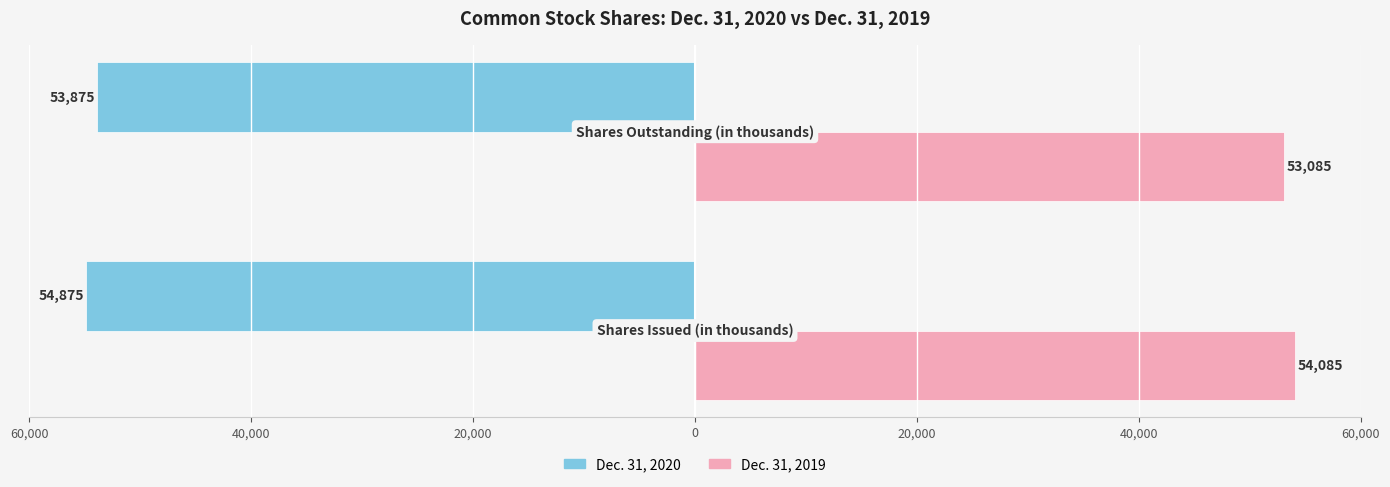

What are all the series names shown in the legend?

Dec. 31, 2020, Dec. 31, 2019